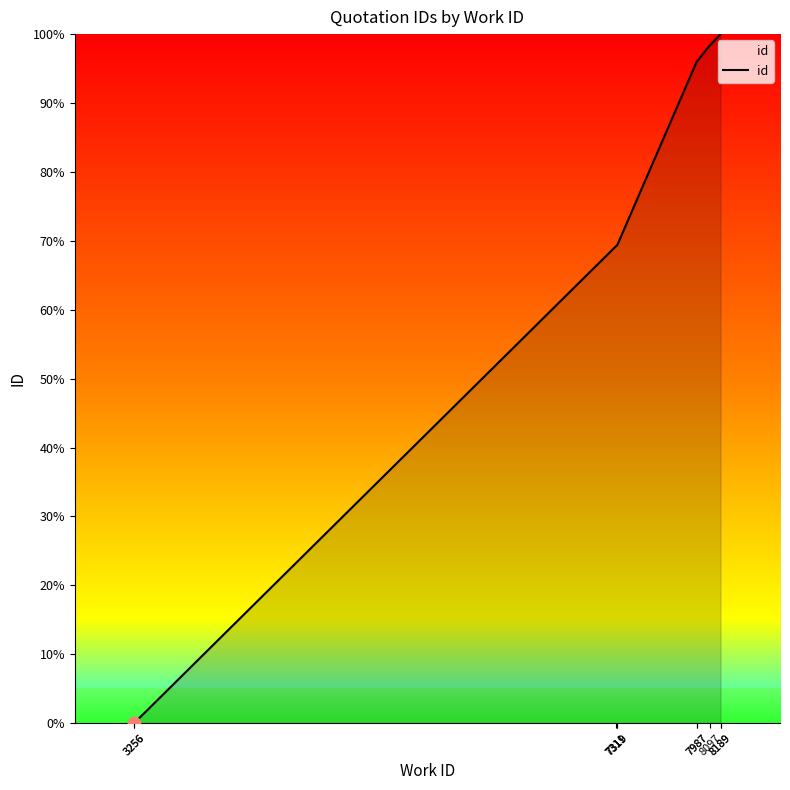

Between 8097 and 8189, which is larger?

8189